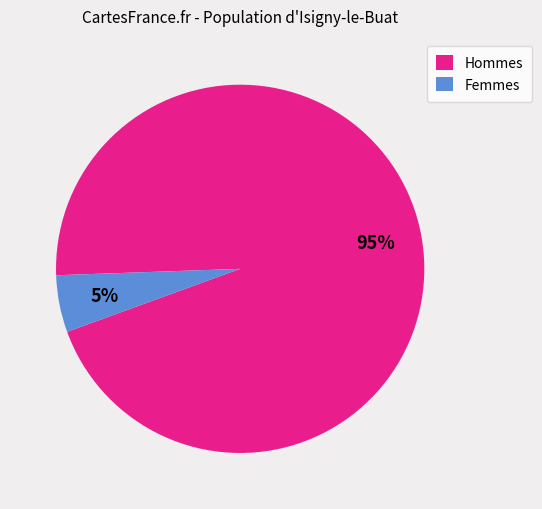

Rank the categories by value from lowest to highest.

Femmes, Hommes